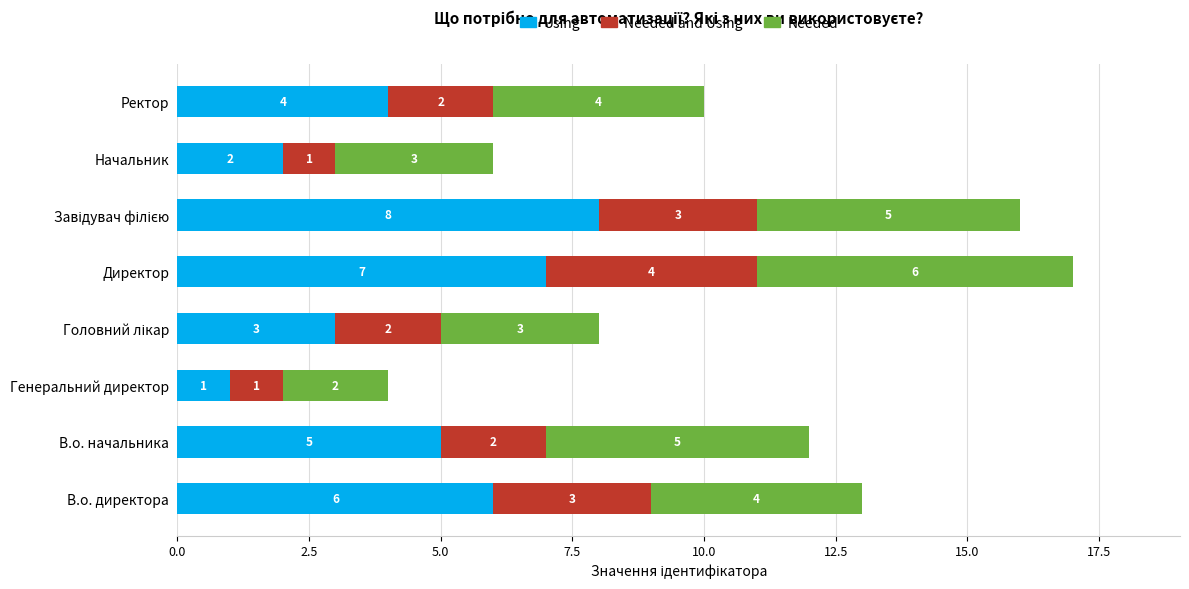

The Using series shows 2 at Начальник. True or false?

True